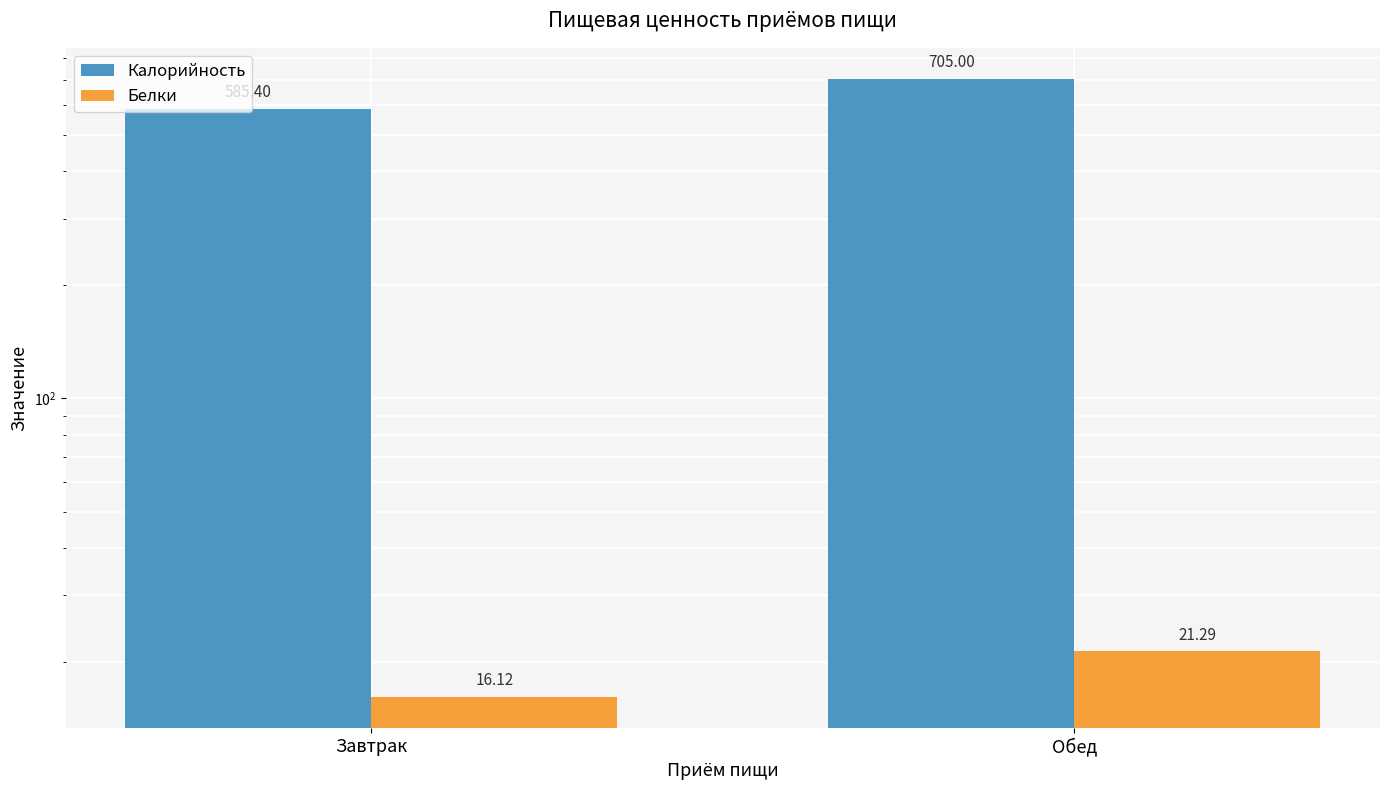

What is the approximate value of Калорийность at Обед?

705.0